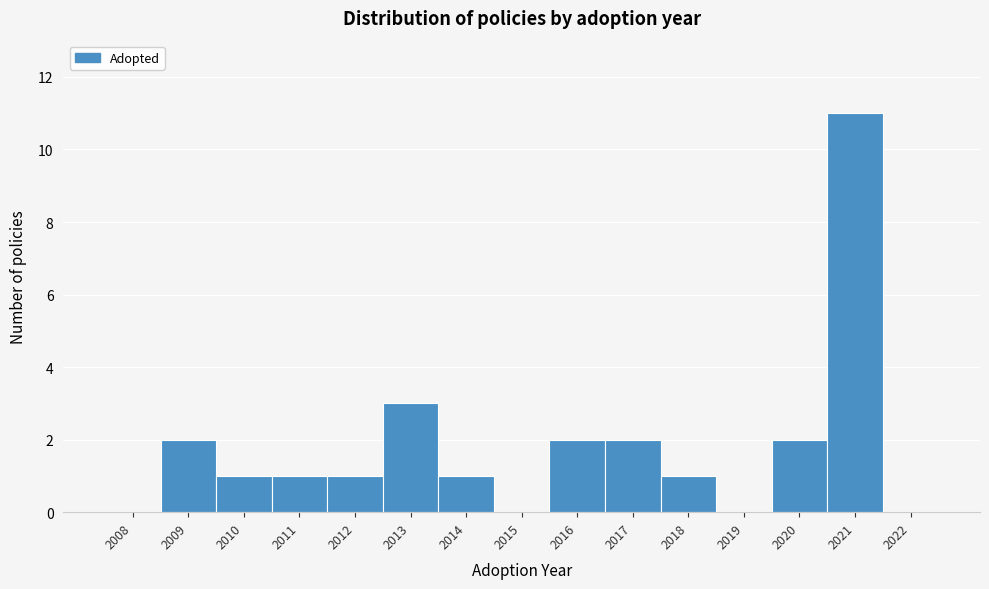

Reading left to right, list all the values displayed in this chart.

2008=0	2009=2	2010=1	2011=1	2012=1	2013=3	2014=1	2015=0	2016=2	2017=2	2018=1	2019=0	2020=2	2021=11	2022=0